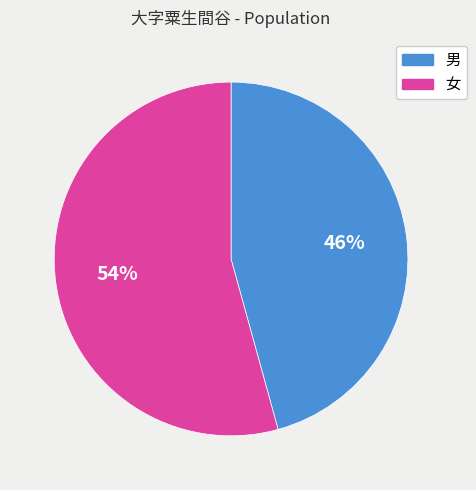

What percentage is the 女 slice, to the nearest percent?

54%